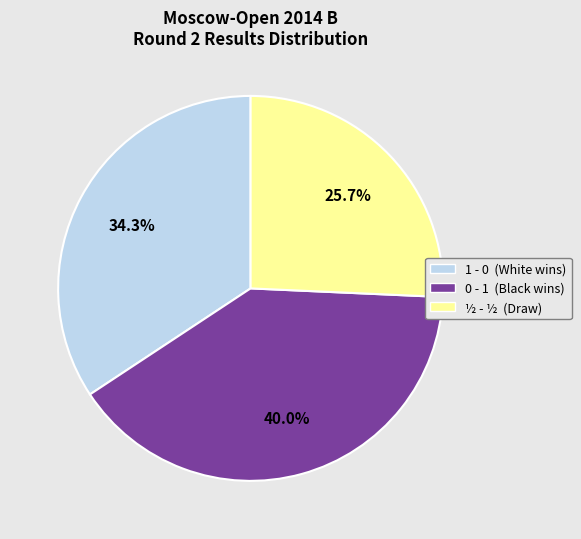

What is the total percentage of 0 - 1 (Black wins) and ½ - ½ (Draw)?

65.7%